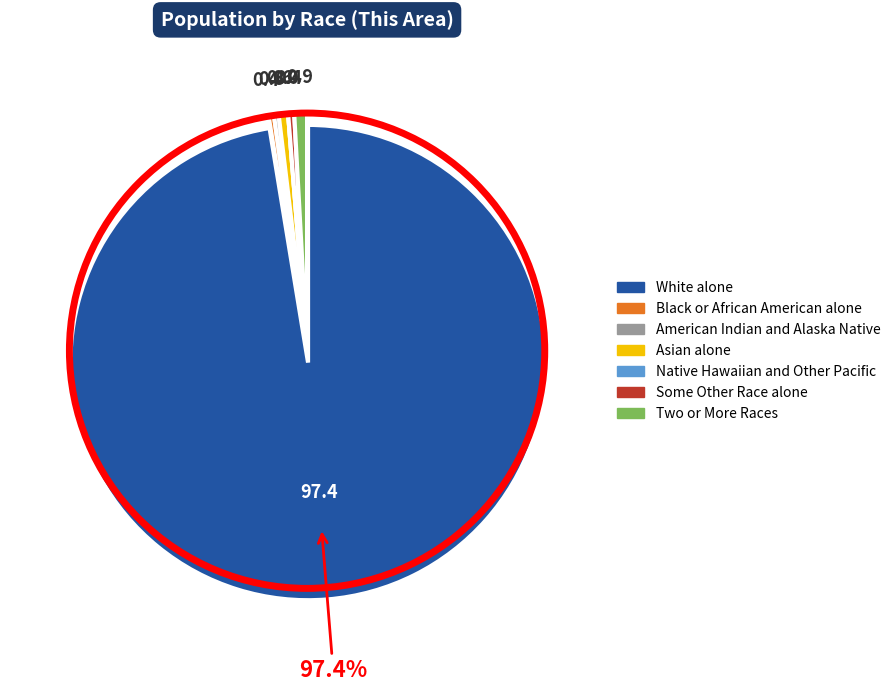

What is the ratio of the value at Asian alone to the value at Two or More Races?

0.7